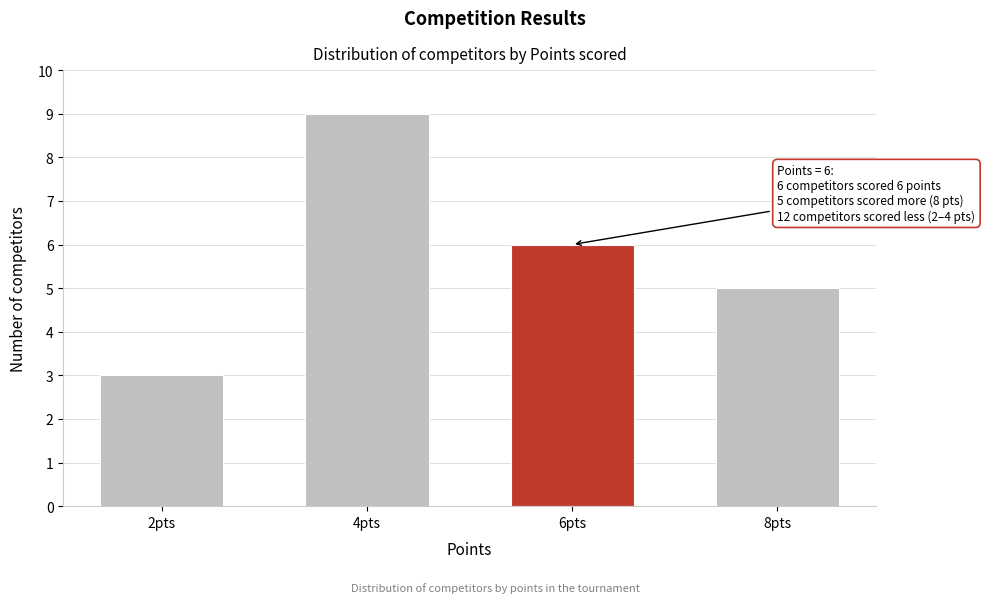

Reading left to right, extract all data points from this chart.

2pts=3	4pts=9	6pts=6	8pts=5